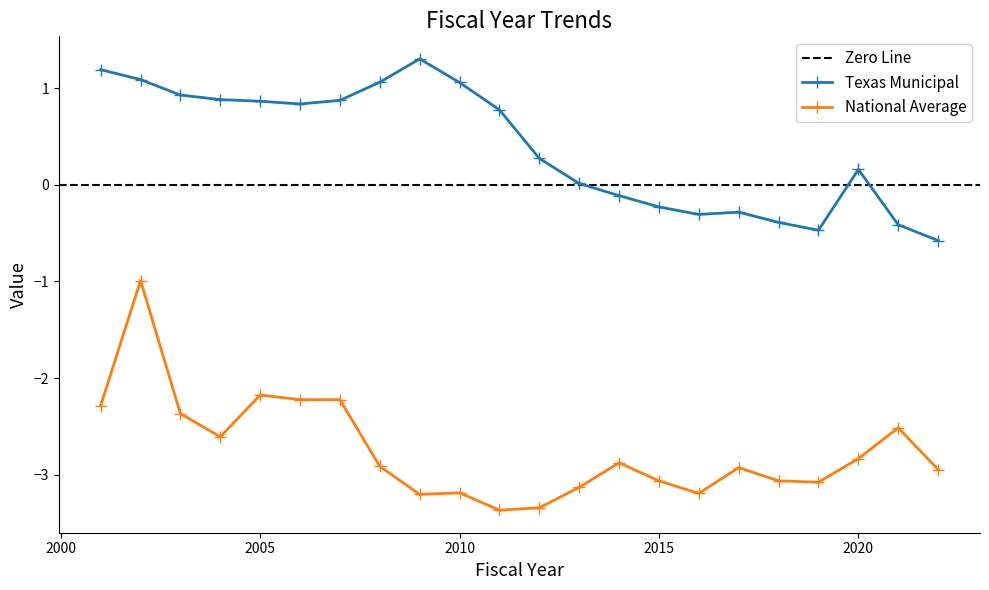

What is the difference between the maximum and minimum values in the National Average series?

2.4